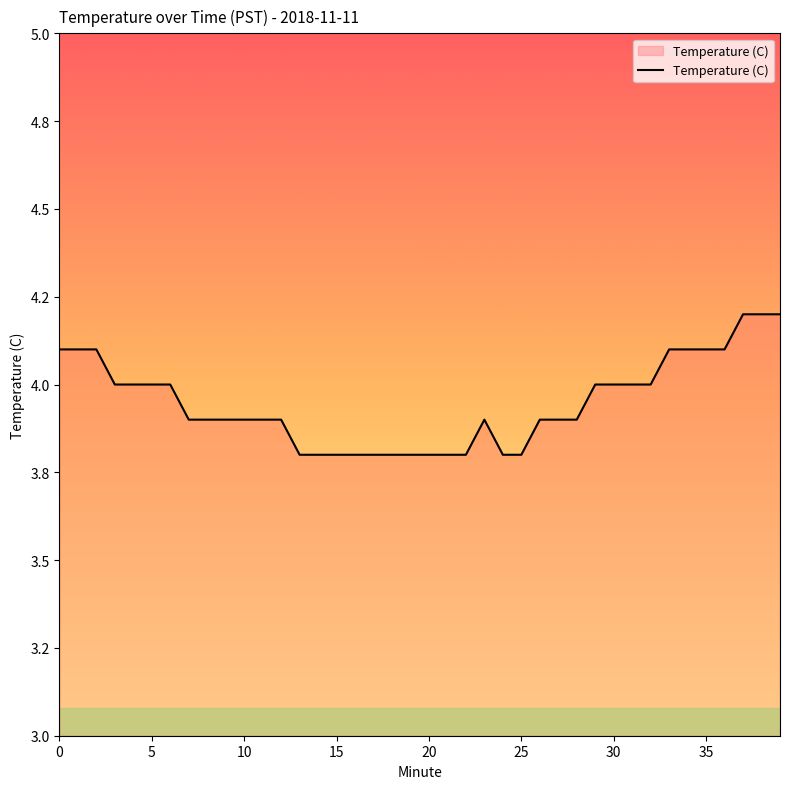

How many interior local peaks (higher than both neighbors) does the data have?

1